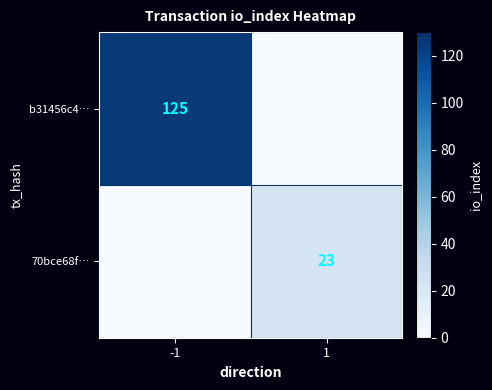

Is it true that 70bce68f… equals 9 at 1?

False